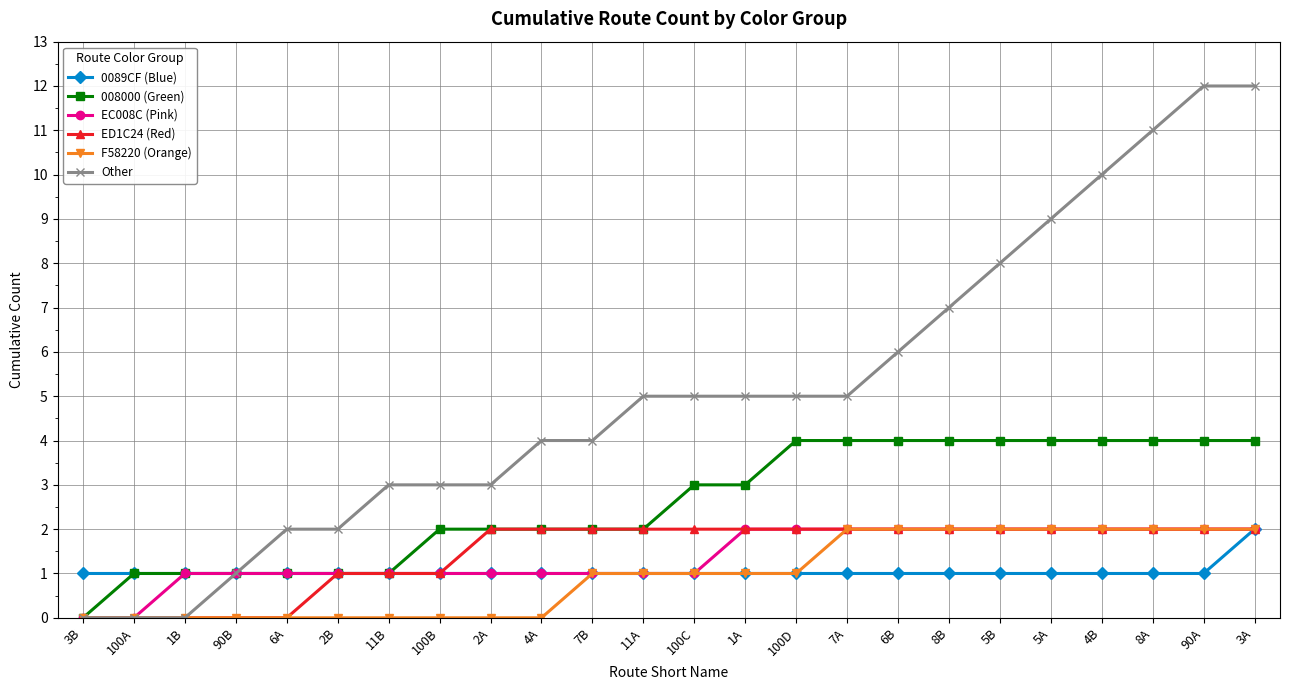

What is the value of the 0089CF (Blue) point at the 16th from the left?

1